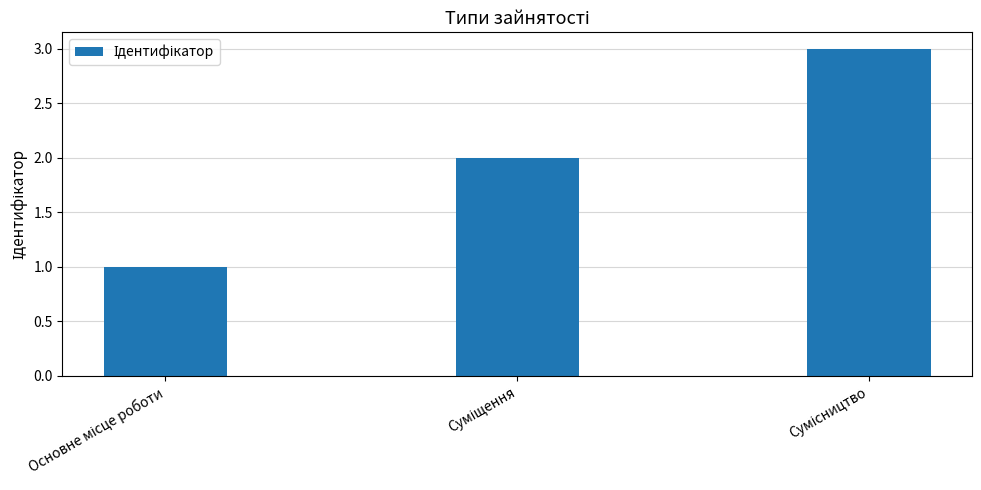

What is the maximum value shown in the chart?

3